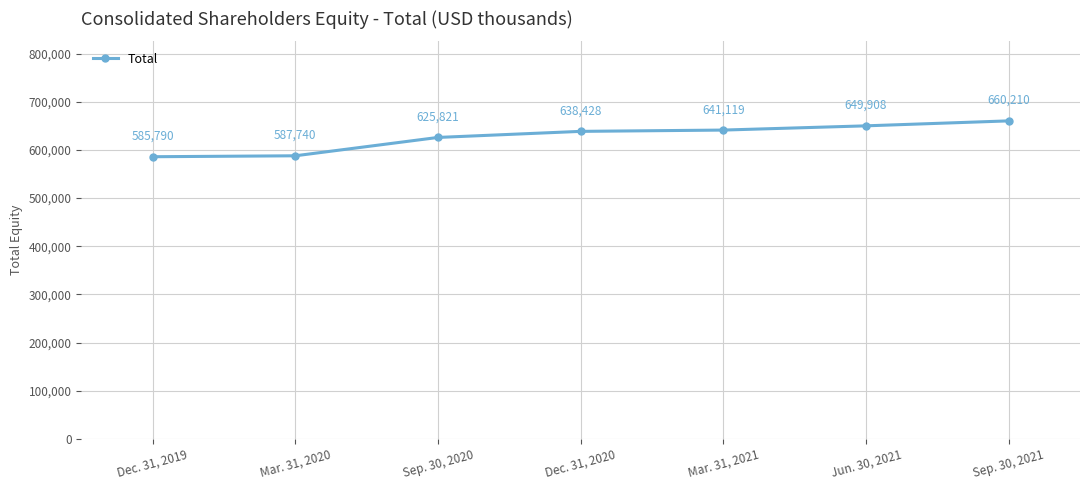

Rank the categories by value from highest to lowest.

Sep. 30, 2021, Jun. 30, 2021, Mar. 31, 2021, Dec. 31, 2020, Sep. 30, 2020, Mar. 31, 2020, Dec. 31, 2019